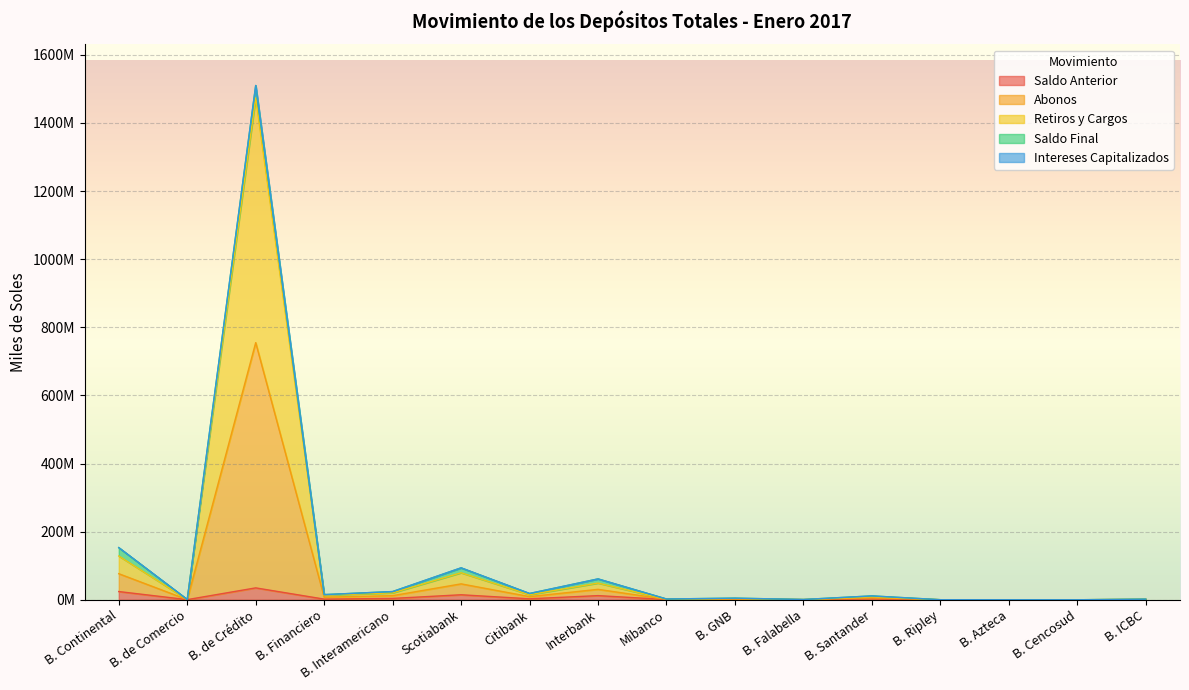

What is the label of the 7th point from the left?

Citibank